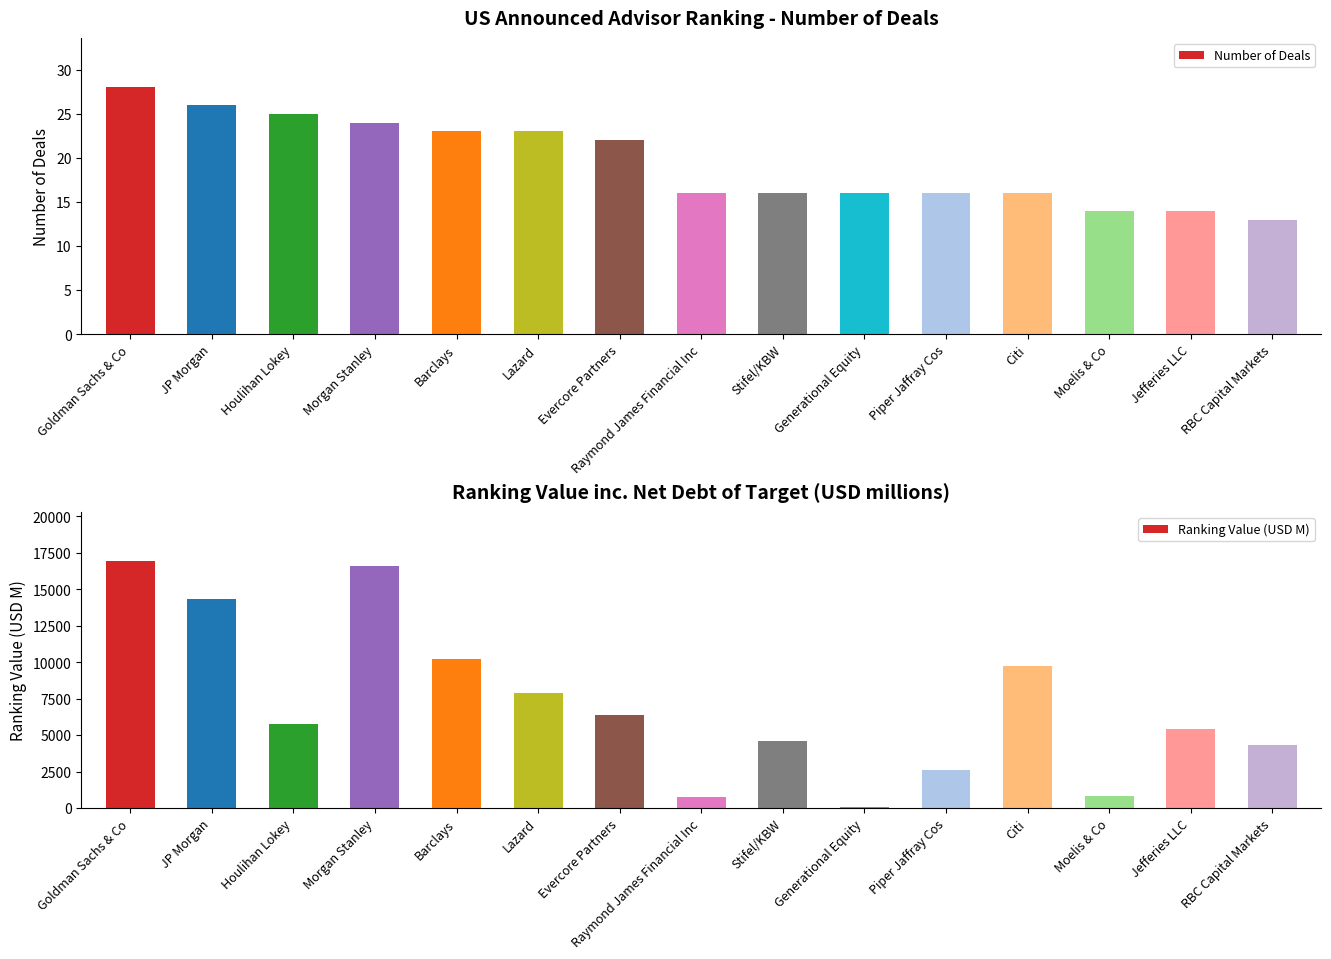

What is the difference between the maximum and minimum values in the Ranking Value (USD M) series?

16870.7